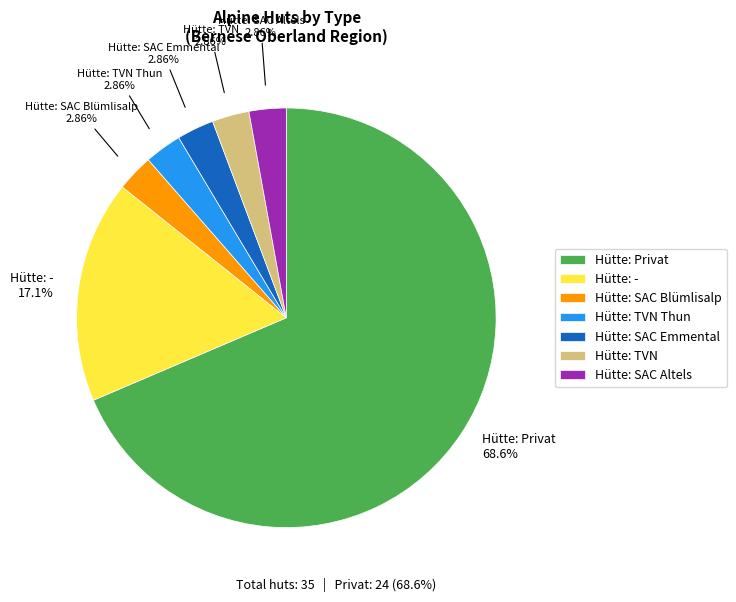

Does any single category account for the majority?

Yes